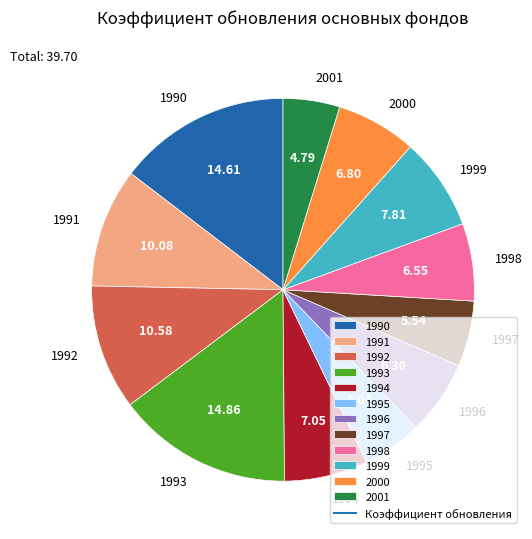

Between 1994 and 2001, which is larger?

1994